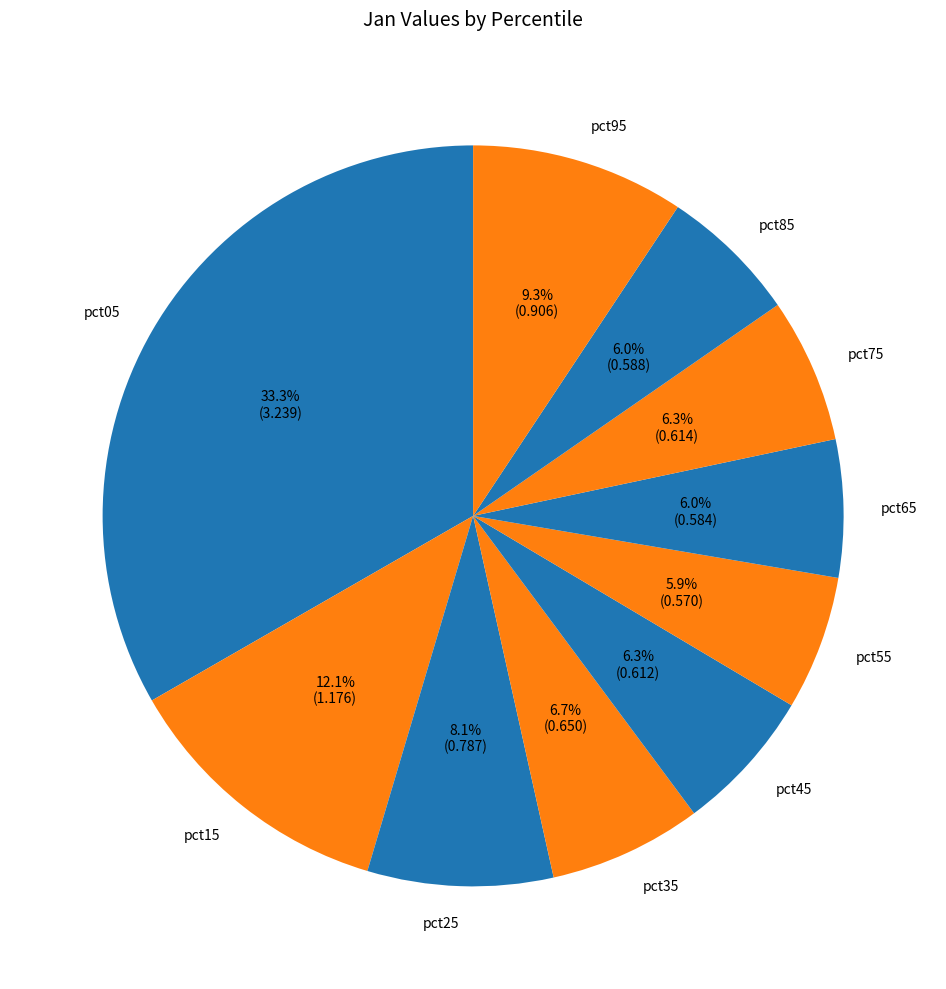

The pct55 slice represents 6% of the pie. True or false?

True